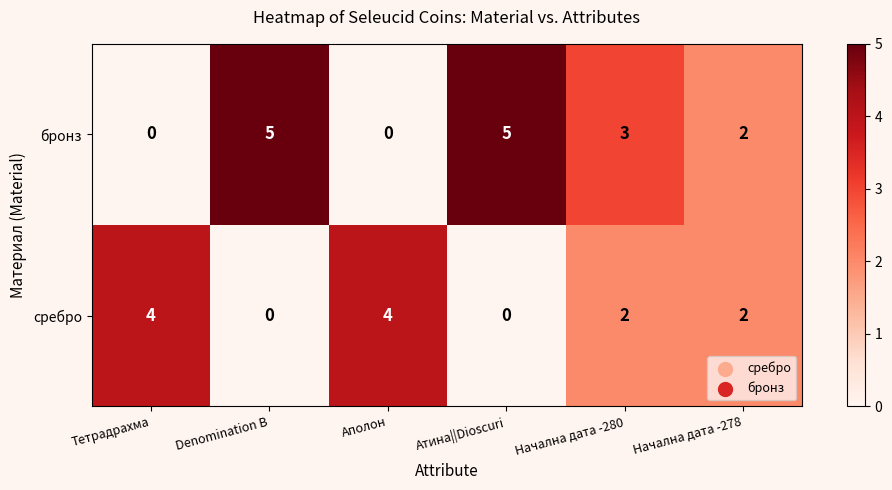

What is the maximum value for бронз?

5